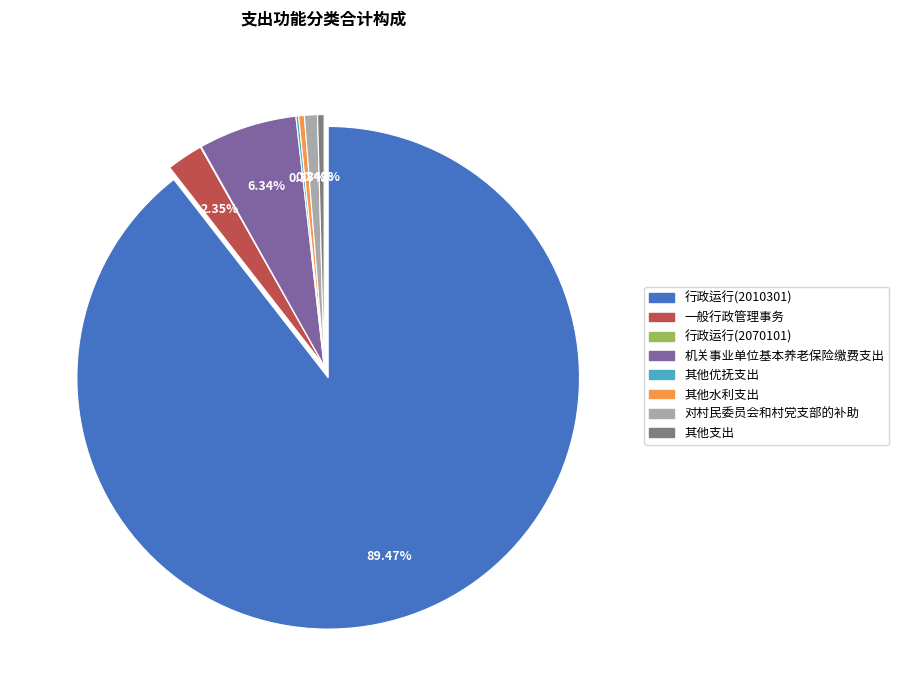

To the nearest percent, what is the difference between the largest and smallest slice percentages?

89%